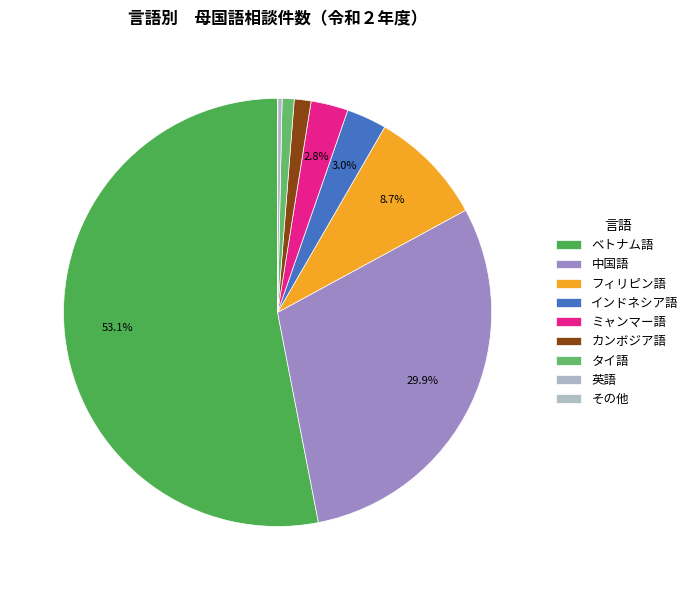

Do フィリピン語 and 英語 together represent more than half of the pie?

No